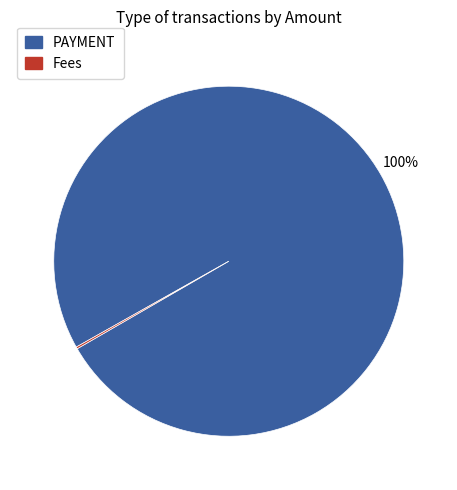

Is there any slice that represents more than half of the pie?

Yes